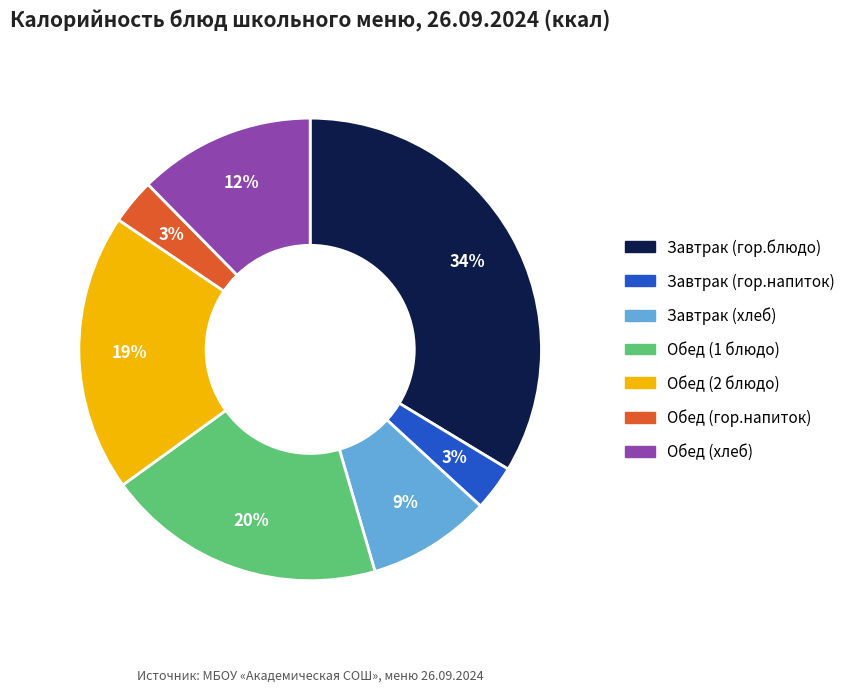

Do Завтрак (хлеб) and Завтрак (гор.блюдо) together represent more than half of the pie?

No